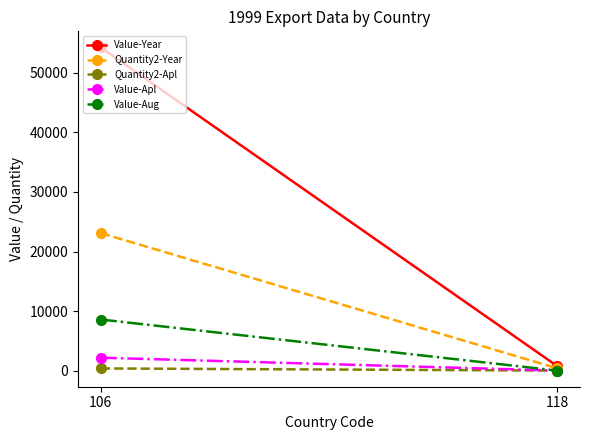

At which label is Quantity2-Year closest to 11735?

106